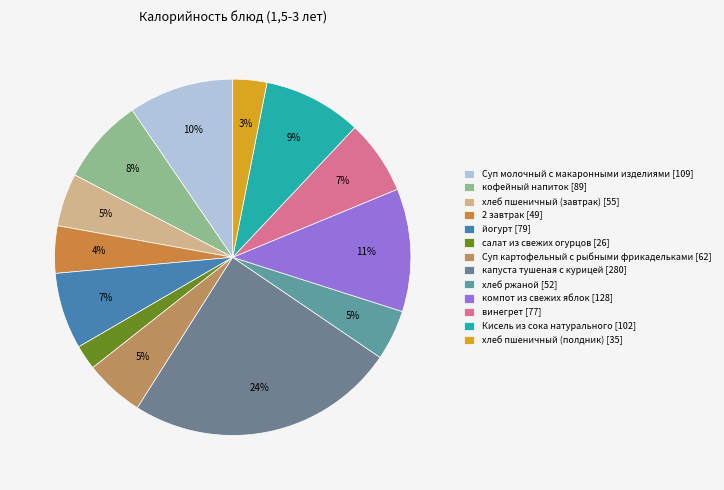

Rank the categories by value from lowest to highest.

салат из свежих огурцов, хлеб пшеничный (полдник), 2 завтрак, хлеб ржаной, хлеб пшеничный (завтрак), Суп картофельный с рыбными фрикадельками, винегрет, йогурт, кофейный напиток, Кисель из сока натурального, Суп молочный с макаронными изделиями, компот из свежих яблок, капуста тушеная с курицей